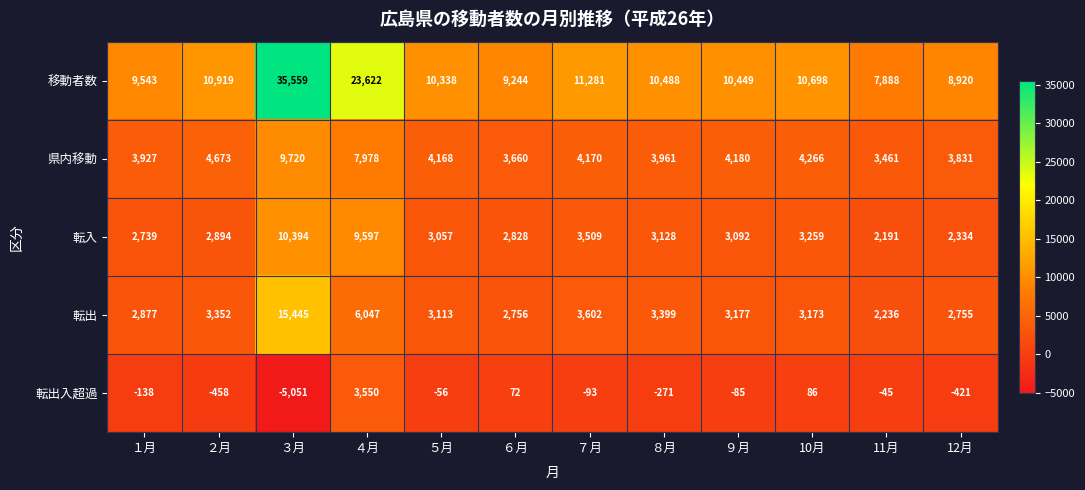

What is the difference between the highest and lowest values at ５月?

10394